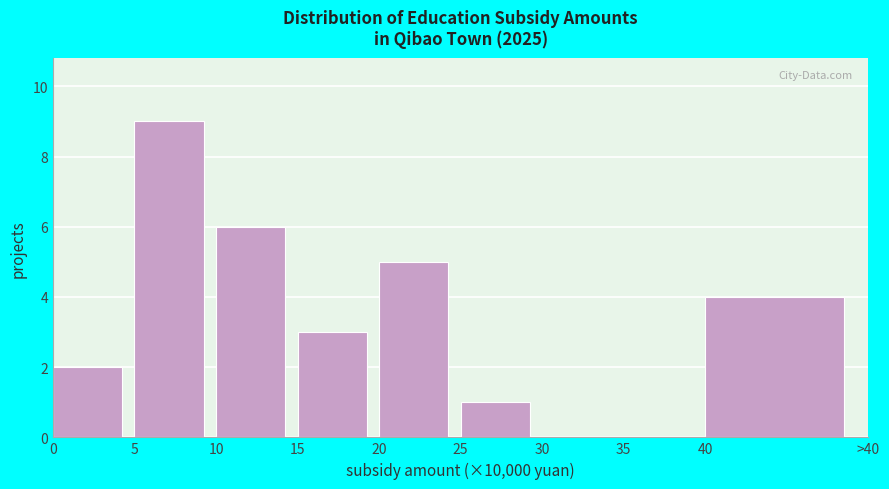

Reading left to right, what are all the values shown in this chart?

0=2	5=9	10=6	15=3	20=5	25=1	30=0	35=0	40=4